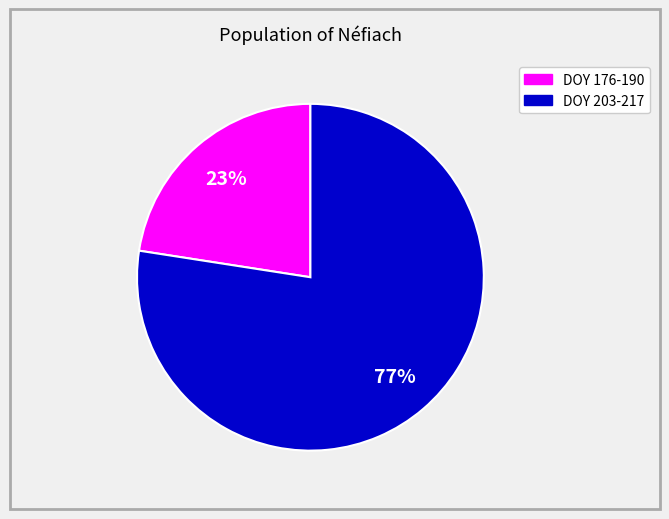

How many slices are in this pie chart?

2